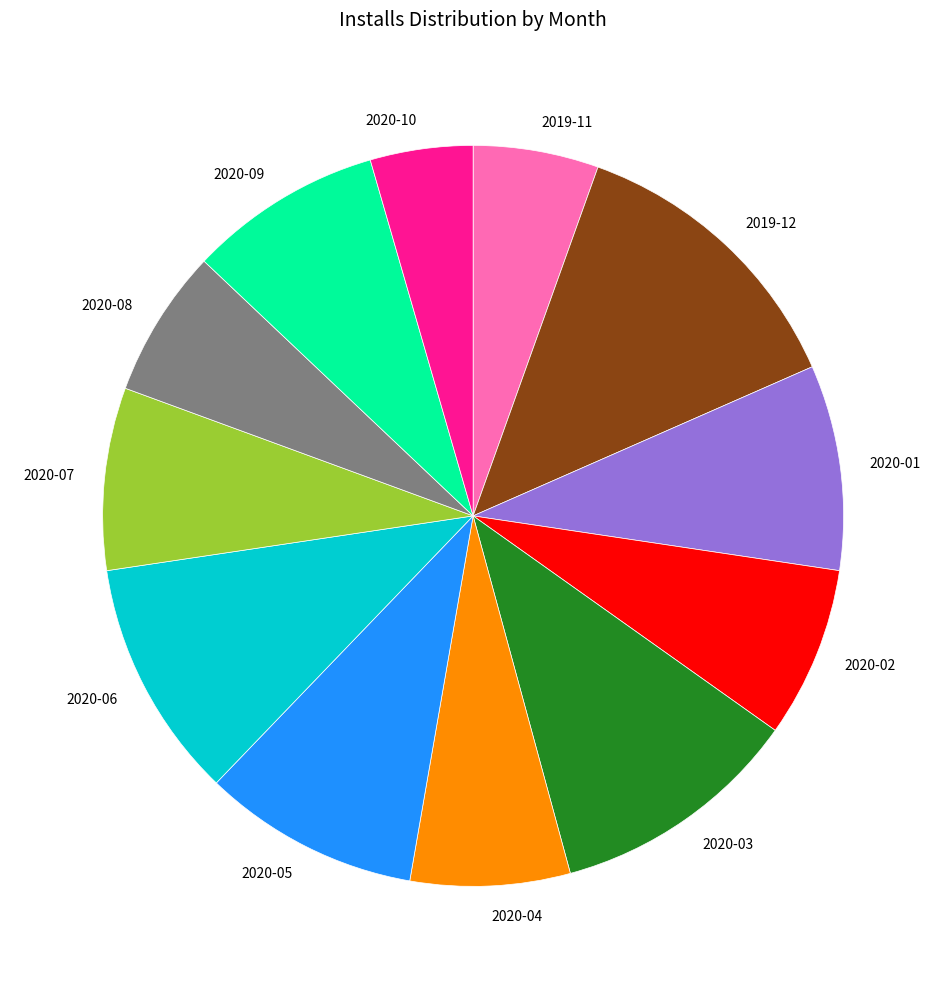

Does any single category account for the majority?

No